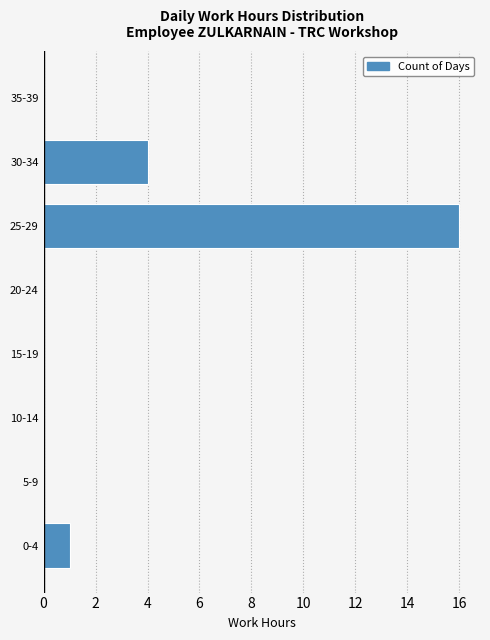

Reading bottom to top, list all the values displayed in this chart.

0-4=1	5-9=0	10-14=0	15-19=0	20-24=0	25-29=16	30-34=4	35-39=0